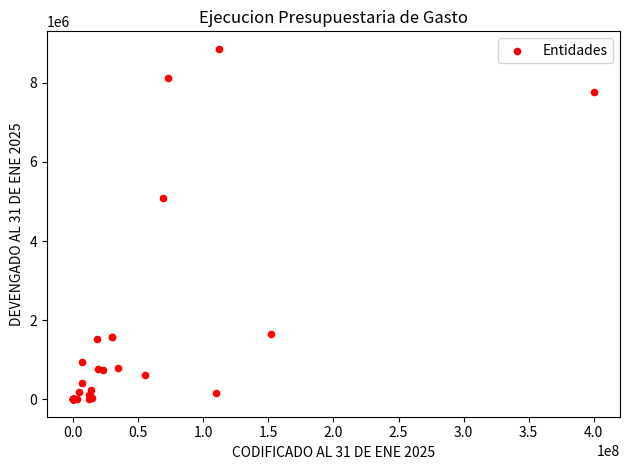

What Y value in the scatter plot is closest to 4430649?

5078276.9